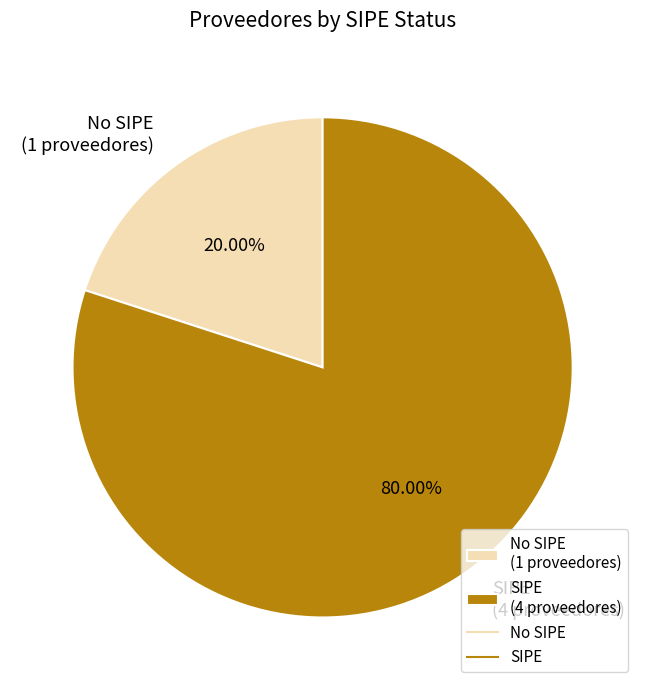

Rank the categories by value from lowest to highest.

No SIPE (1 proveedores), SIPE (4 proveedores)